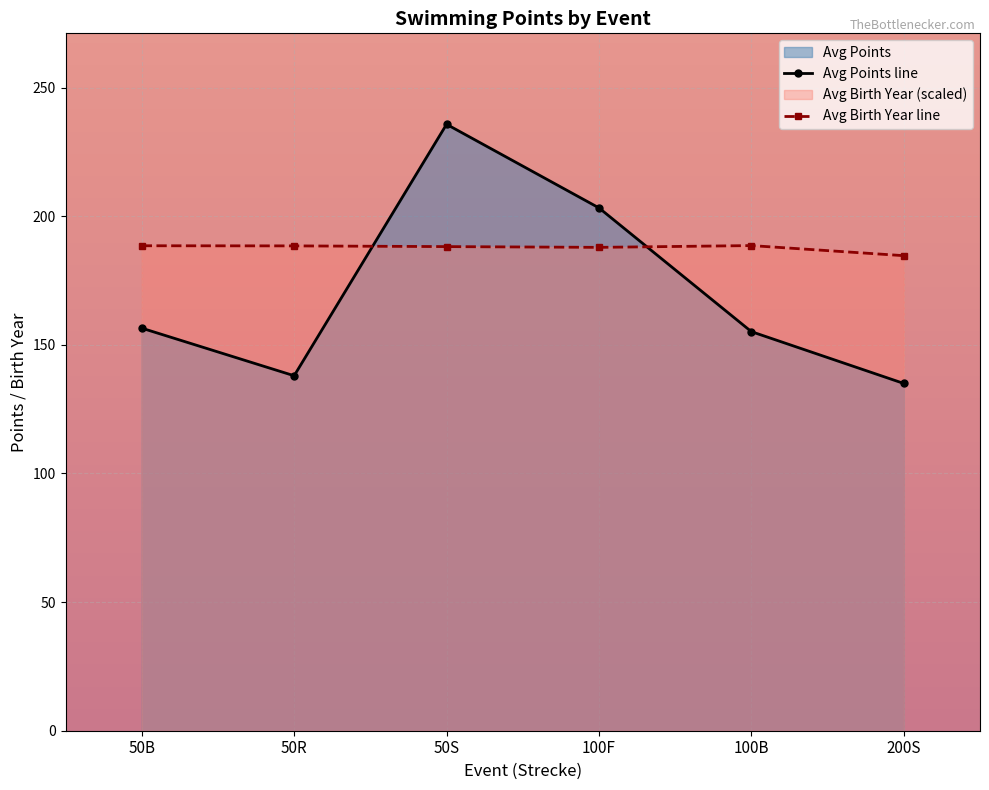

Reading left to right, transcribe all the data shown in this chart.

Avg Points line: 156.5	138.0	235.8	203.2	155.1	135.0
Avg Birth Year line: 188.5	188.5	188.2	187.9	188.6	184.7